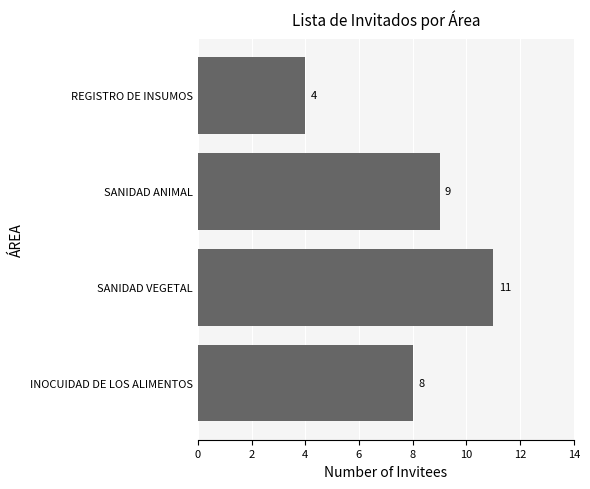

The value at SANIDAD ANIMAL is 13. True or false?

False